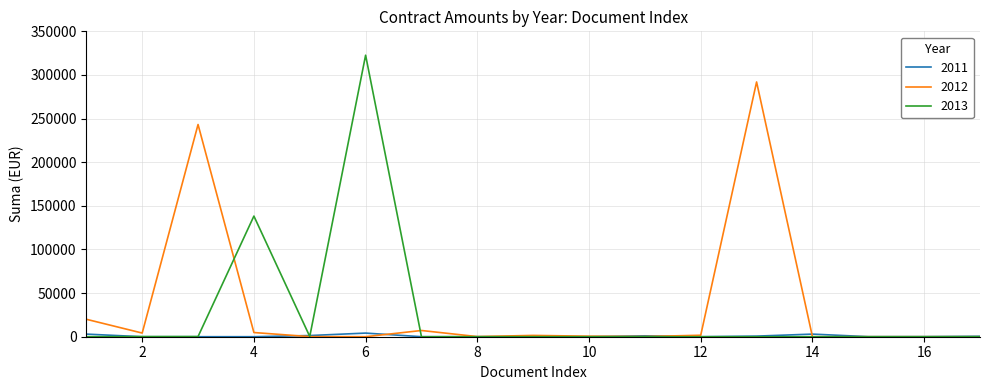

What is the difference between the second highest and minimum values in the 2011 series?

3000.0